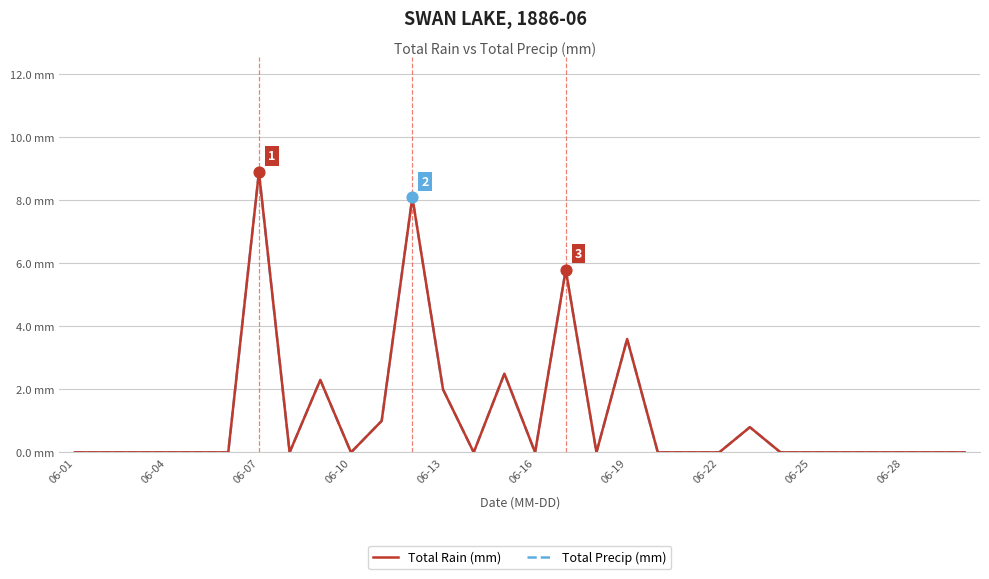

Does the chart have visible grid lines?

Yes